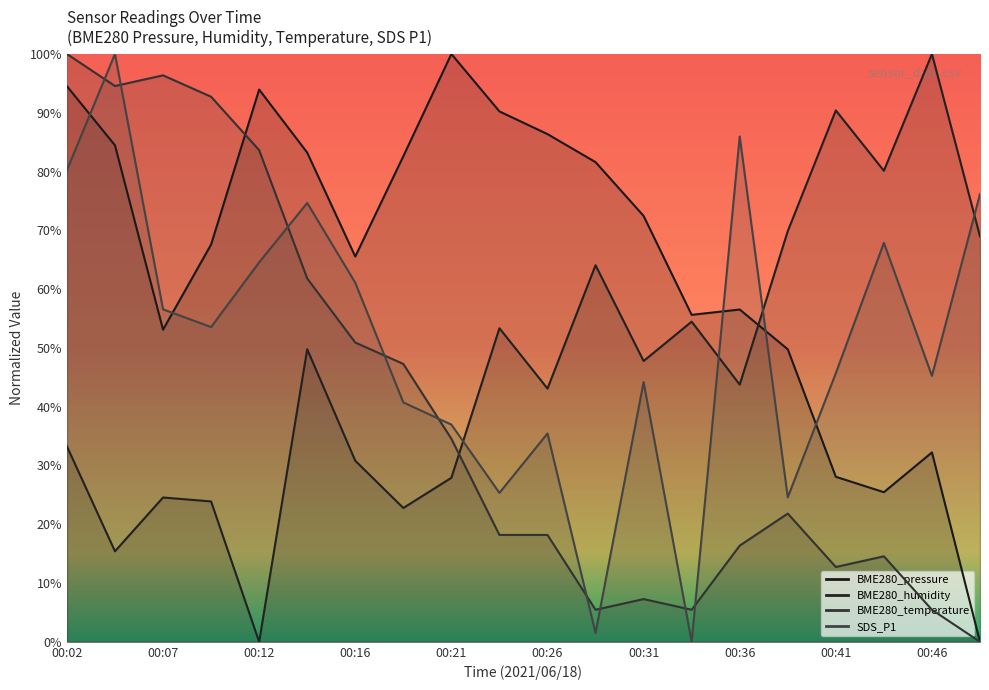

In BME280_pressure, how many points are higher than both neighbors (excluding endpoints)?

4